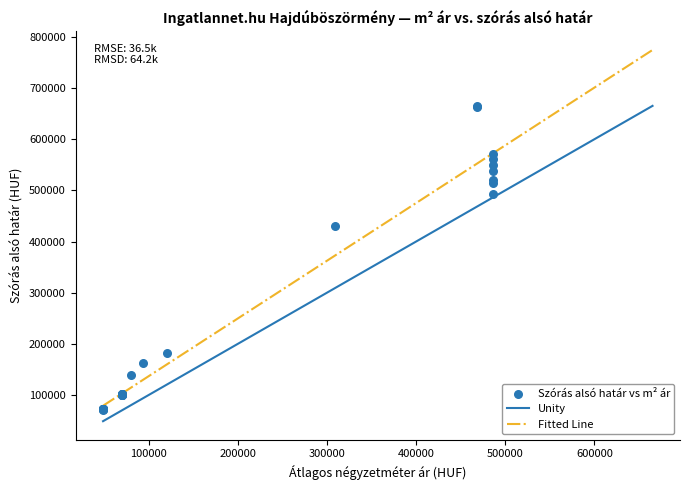

What Y value in the scatter plot is closest to 368286?

430919